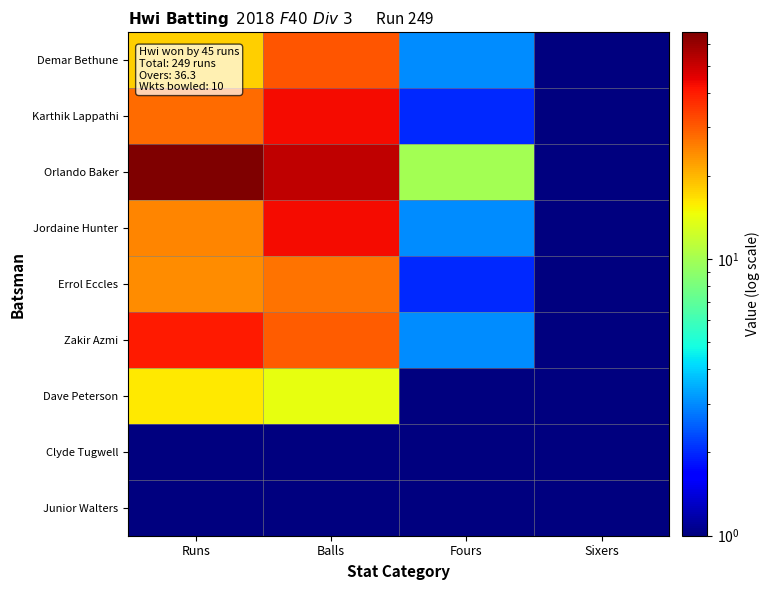

Rank the series by their maximum value, from lowest to highest.

Clyde Tugwell, Junior Walters, Dave Peterson, Errol Eccles, Demar Bethune, Zakir Azmi, Karthik Lappathi, Jordaine Hunter, Orlando Baker